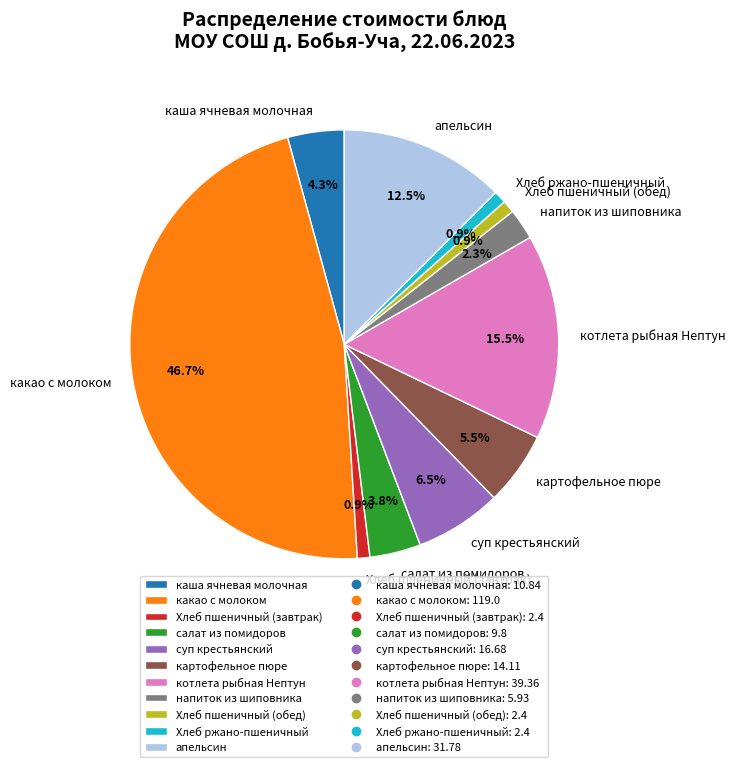

Do какао с молоком and Хлеб пшеничный (обед) together represent more than half of the pie?

No